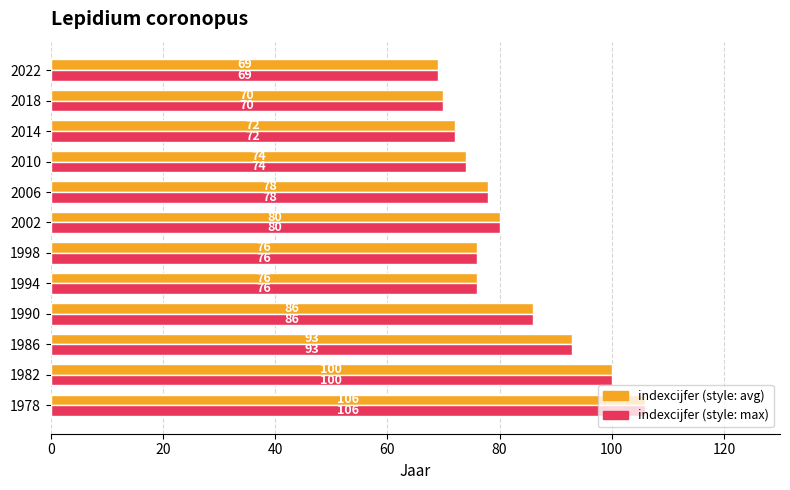

At which category is the sum across all series the highest?

1978